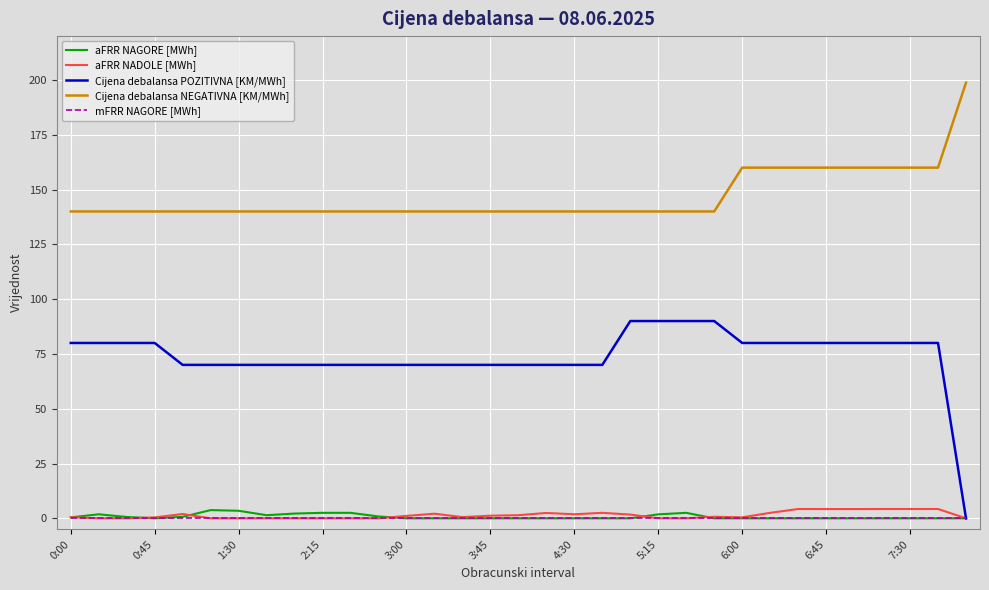

Count the number of data series in this chart.

5